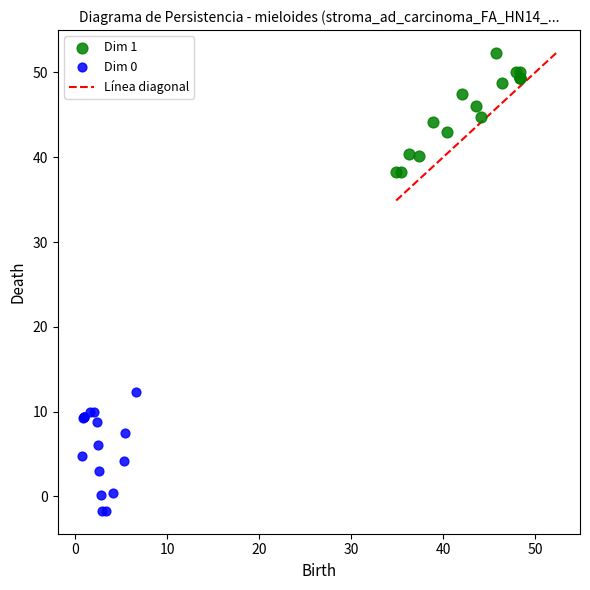

Which series reaches the maximum Y coordinate?

Dim 1